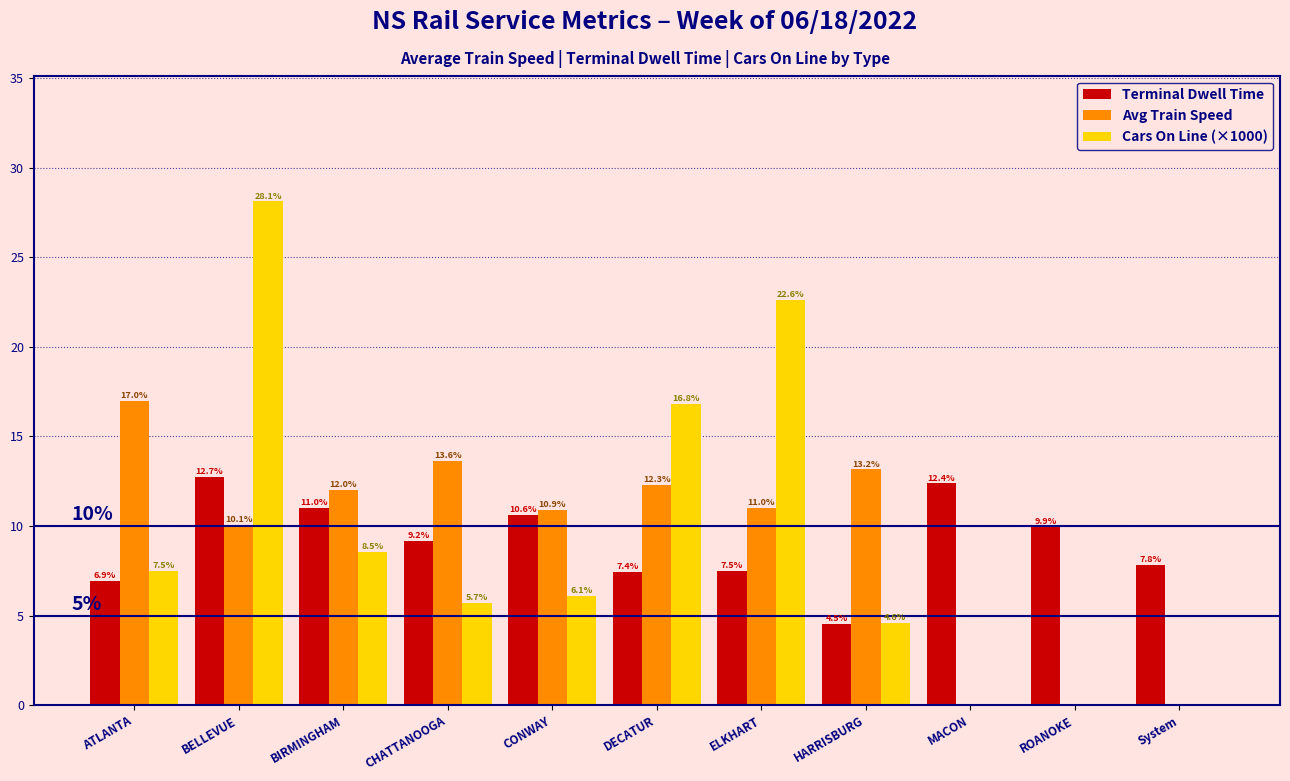

Reading right to left, what are all the values shown in this chart?

Terminal Dwell Time: System=7.8	ROANOKE=9.9	MACON=12.4	HARRISBURG=4.5	ELKHART=7.5	DECATUR=7.4	CONWAY=10.6	CHATTANOOGA=9.2	BIRMINGHAM=11.0	BELLEVUE=12.7	ATLANTA=6.9
Avg Train Speed: System=0.0	ROANOKE=0.0	MACON=0.0	HARRISBURG=13.2	ELKHART=11.0	DECATUR=12.3	CONWAY=10.9	CHATTANOOGA=13.6	BIRMINGHAM=12.0	BELLEVUE=10.1	ATLANTA=17.0
Cars On Line (×1000): System=0.0	ROANOKE=0.0	MACON=0.0	HARRISBURG=4.6	ELKHART=22.6	DECATUR=16.8	CONWAY=6.1	CHATTANOOGA=5.7	BIRMINGHAM=8.5	BELLEVUE=28.1	ATLANTA=7.5